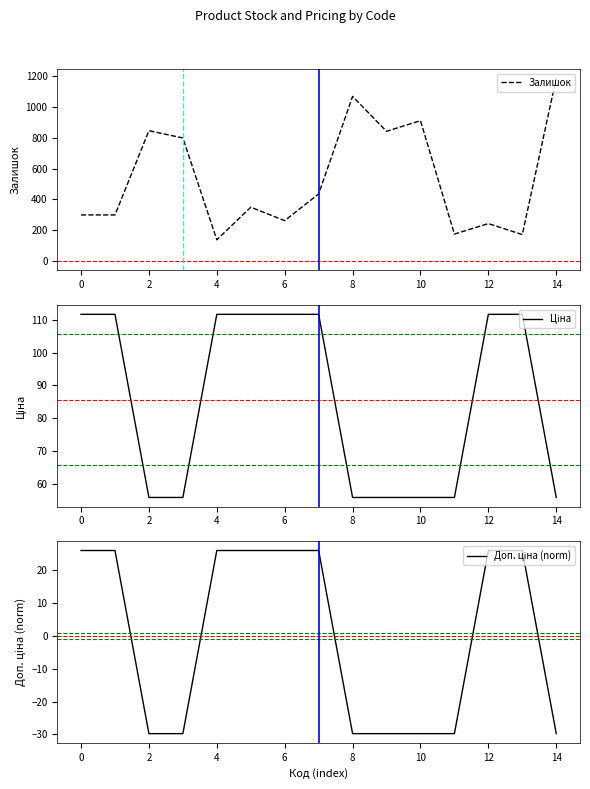

How many data points in Доп. ціна (norm) are above 26?

8